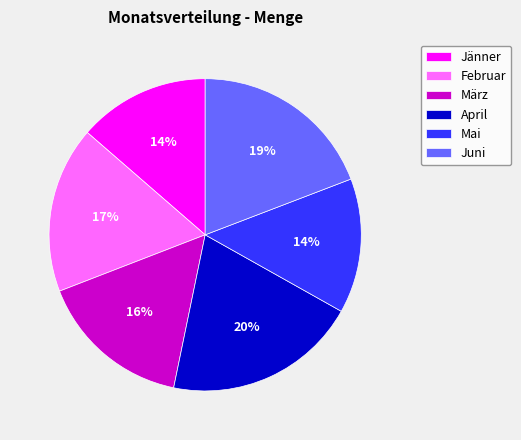

True or false: Februar accounts for 17% of the total.

True